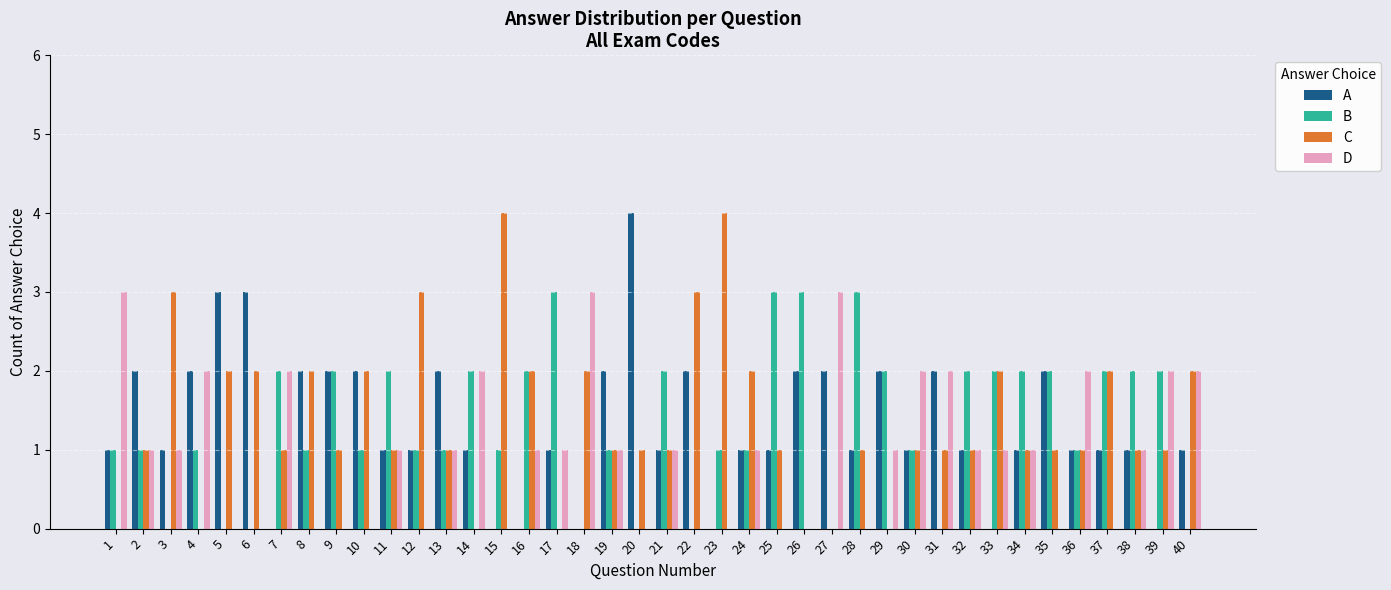

Is the value of D at 12 greater than the value of C at 34?

No